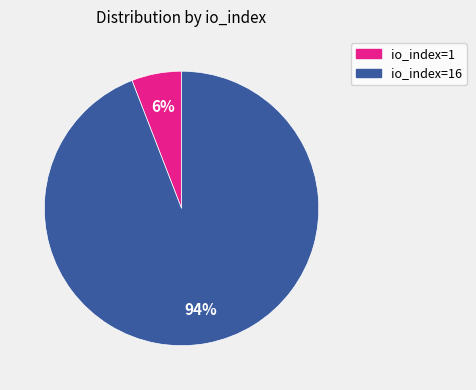

To the nearest percent, what percentage of the pie is io_index=16?

94%